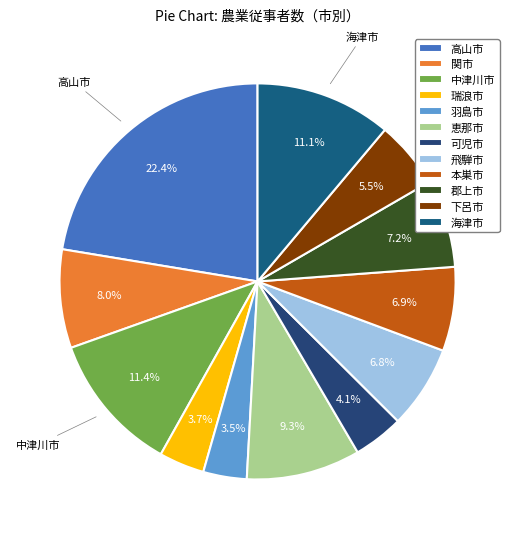

Is it true that 中津川市 is 11% of the pie?

True